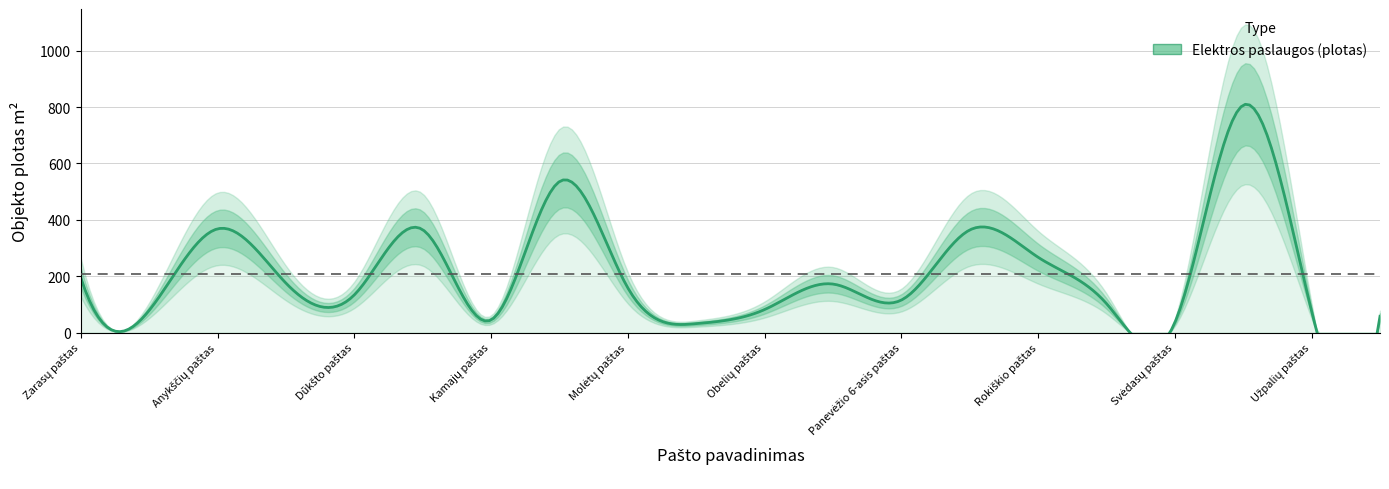

What is the label of the 16th point from the left?

Subačiaus paštas